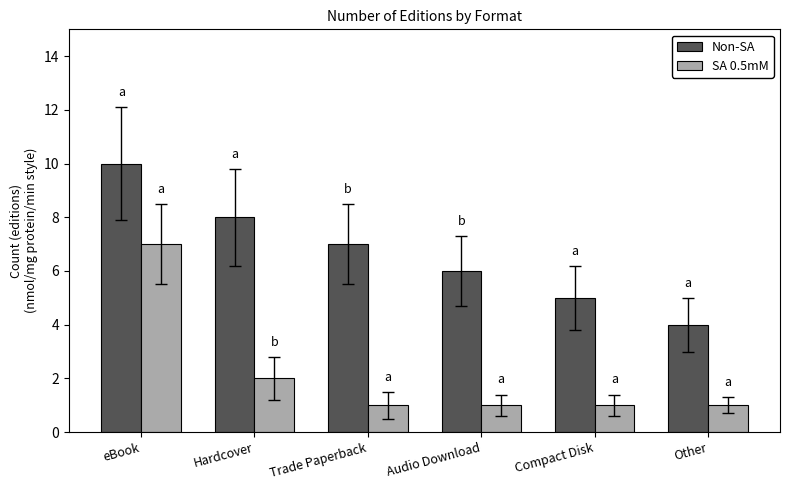

What is the label of the 1st bar from the left?

eBook